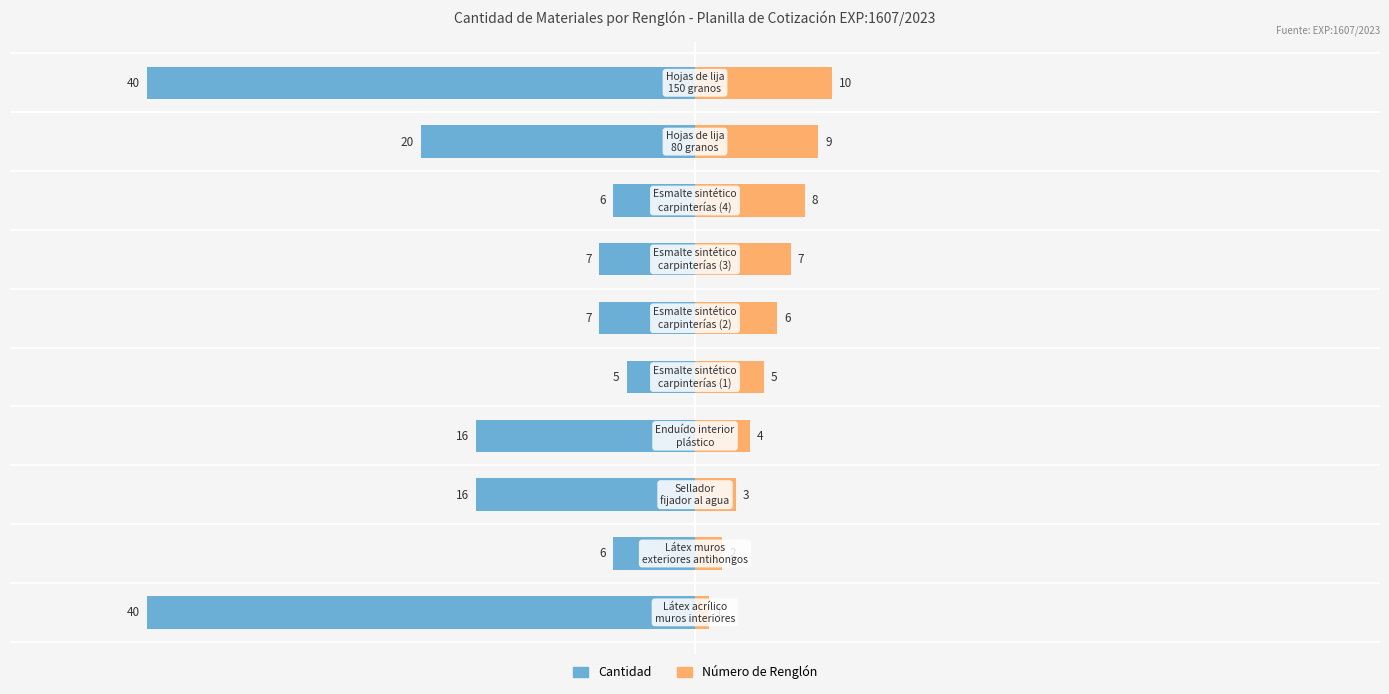

Reading left to right, what are all the values shown in this chart?

Cantidad: -40	-6	-16	-16	-5	-7	-7	-6	-20	-40
Número de Renglón: 1	2	3	4	5	6	7	8	9	10